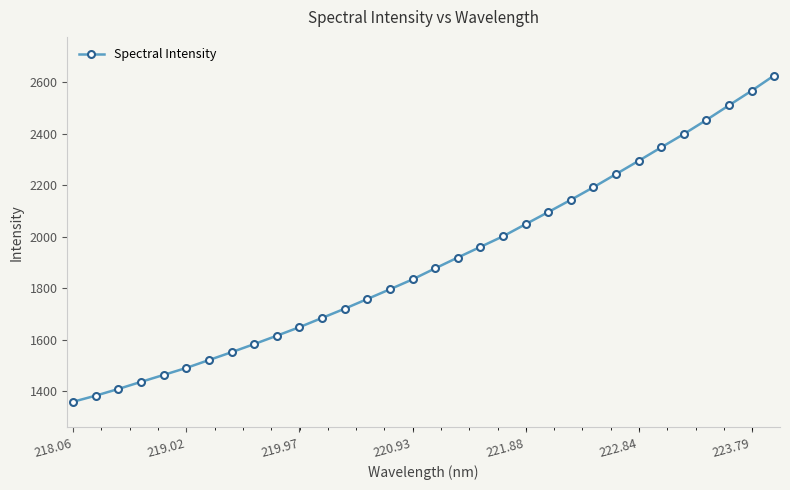

What is the average value?

1904.0